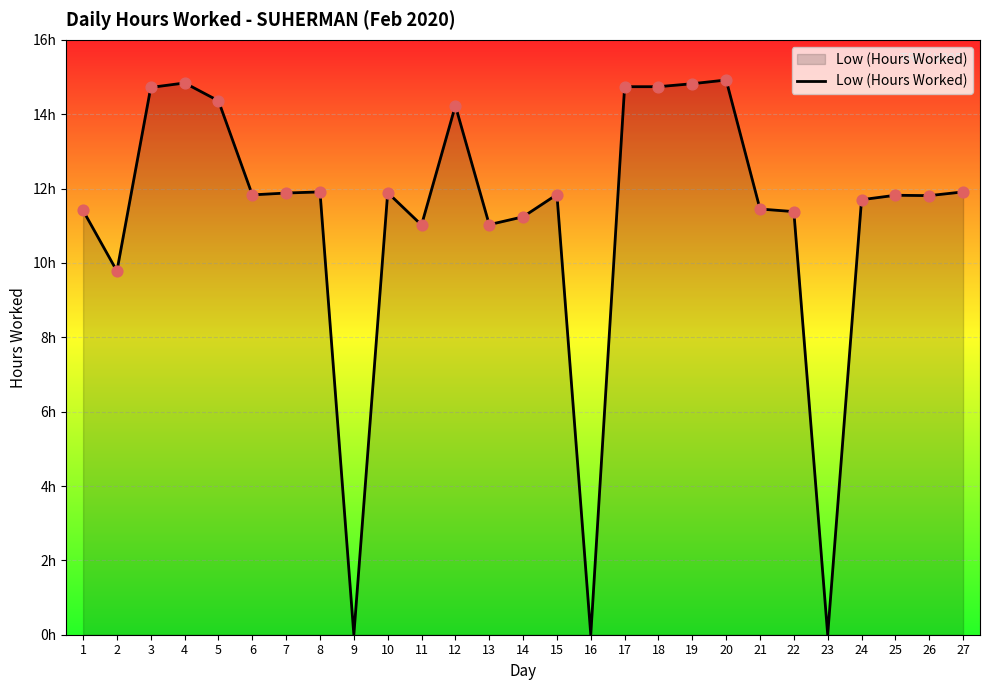

Approximately how many times larger is the value at 24 compared to 17?

0.8